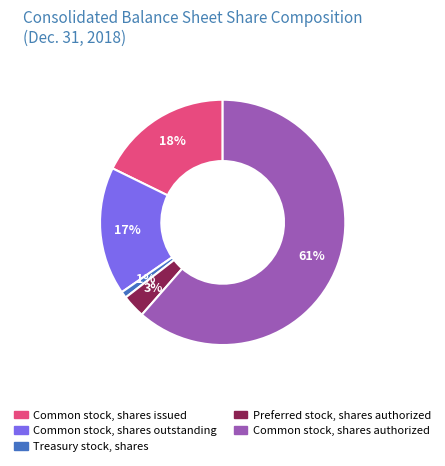

Combined, do Common stock, shares outstanding and Preferred stock, shares authorized account for over 50%?

No